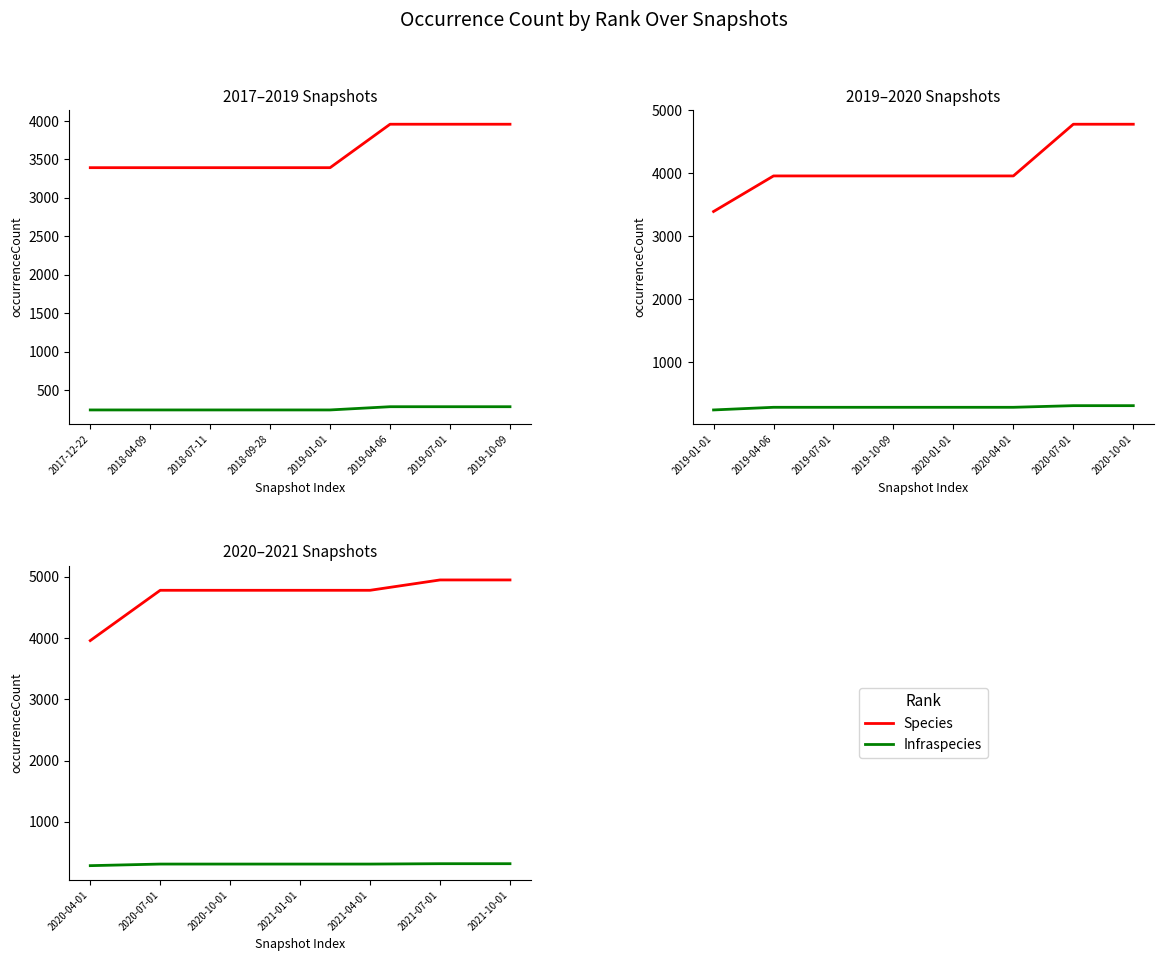

List the series in order of their overall mean, lowest first.

Infraspecies, Species